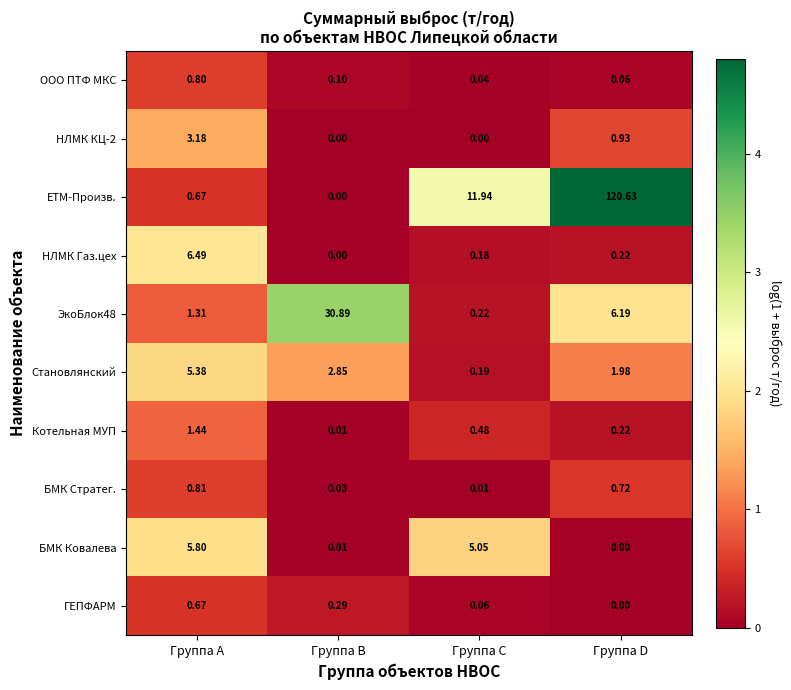

Which series changed the most between Группа C and Группа D?

ЕТМ-Произв.